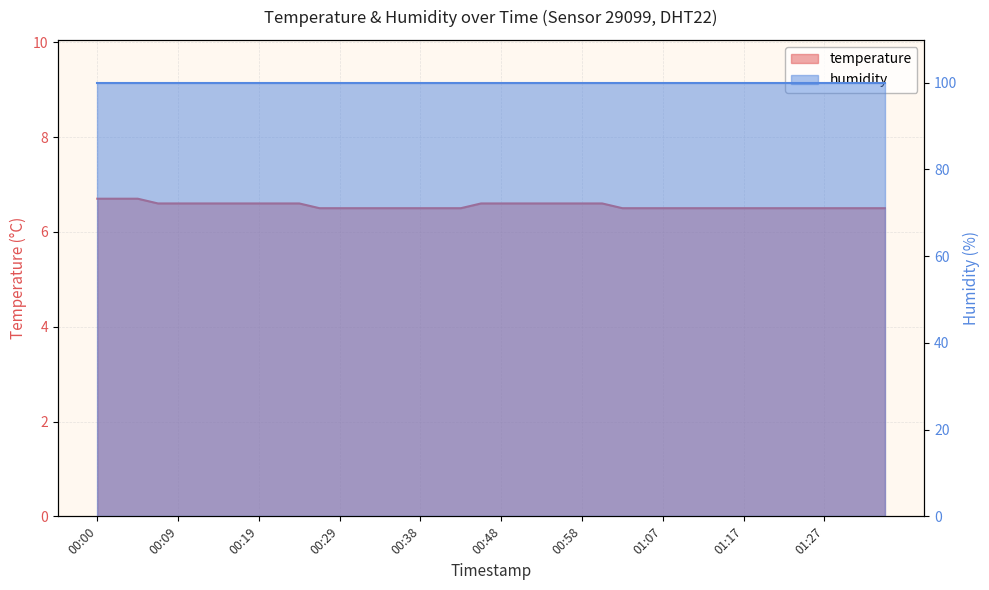

Which category has the highest value across all series?

00:00